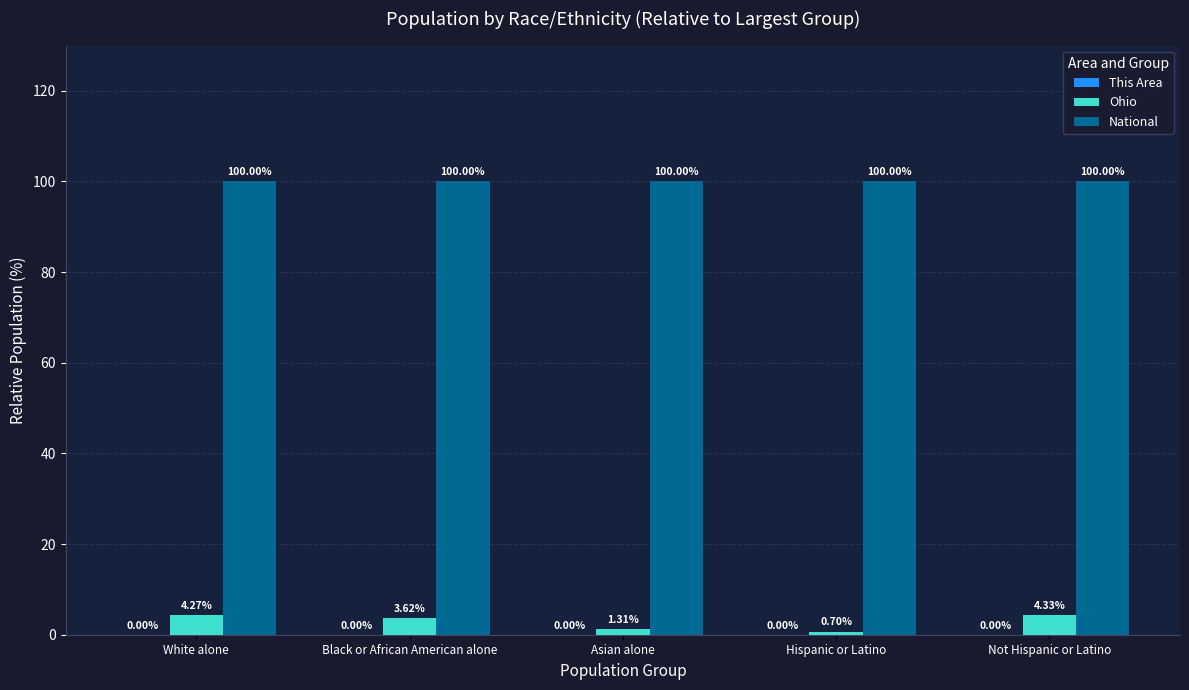

At which category is the sum across all series the highest?

Not Hispanic or Latino